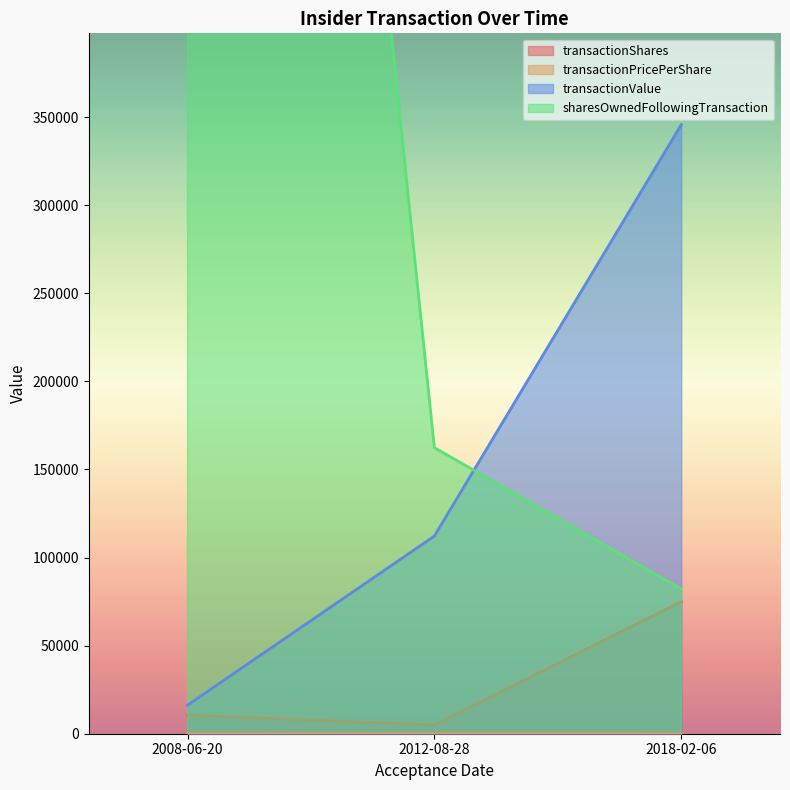

What is the maximum value for transactionShares?

75000.0